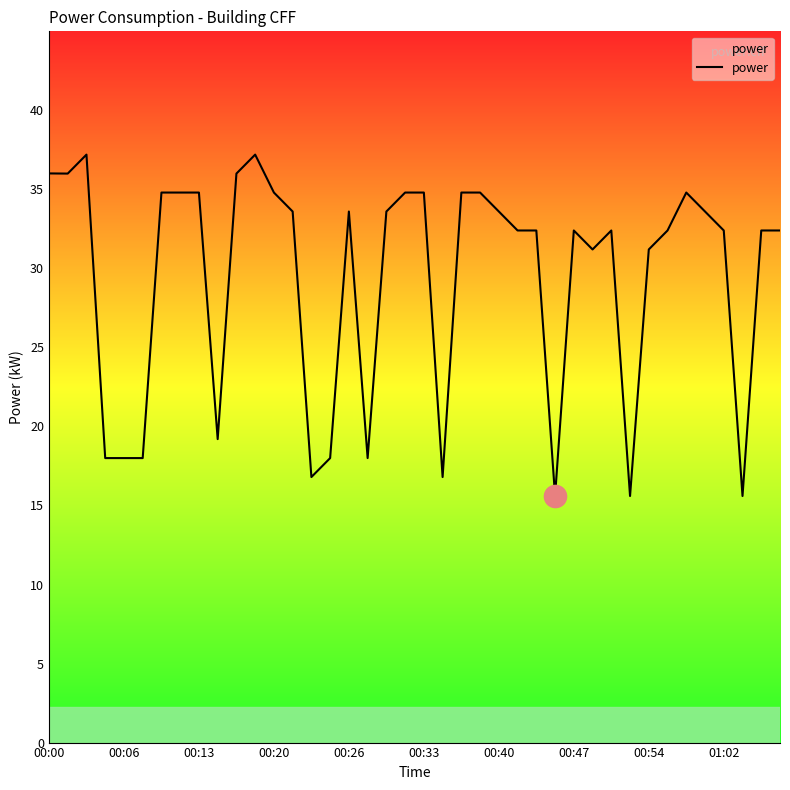

What is the difference between the maximum and minimum values?

21.6